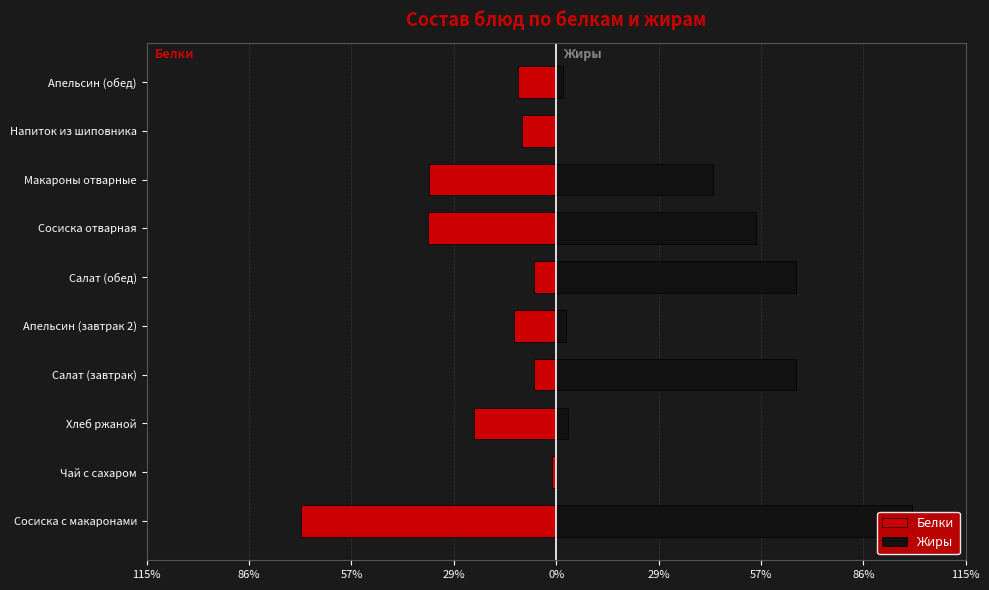

How many data points does each series have?

10